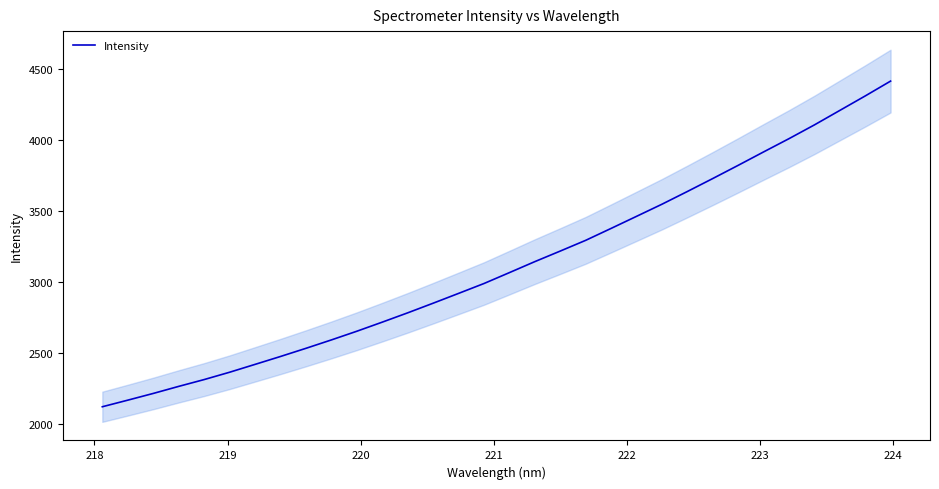

Reading right to left, extract all data points from this chart.

4414.6	4310.0	4208.2	4106.4	4009.7	3916.4	3822.0	3729.2	3638.0	3548.5	3463.3	3378.4	3294.5	3219.1	3144.8	3067.5	2990.8	2921.3	2852.3	2784.5	2719.1	2655.1	2594.0	2534.9	2477.5	2421.9	2366.6	2315.0	2267.1	2217.5	2170.2	2123.9